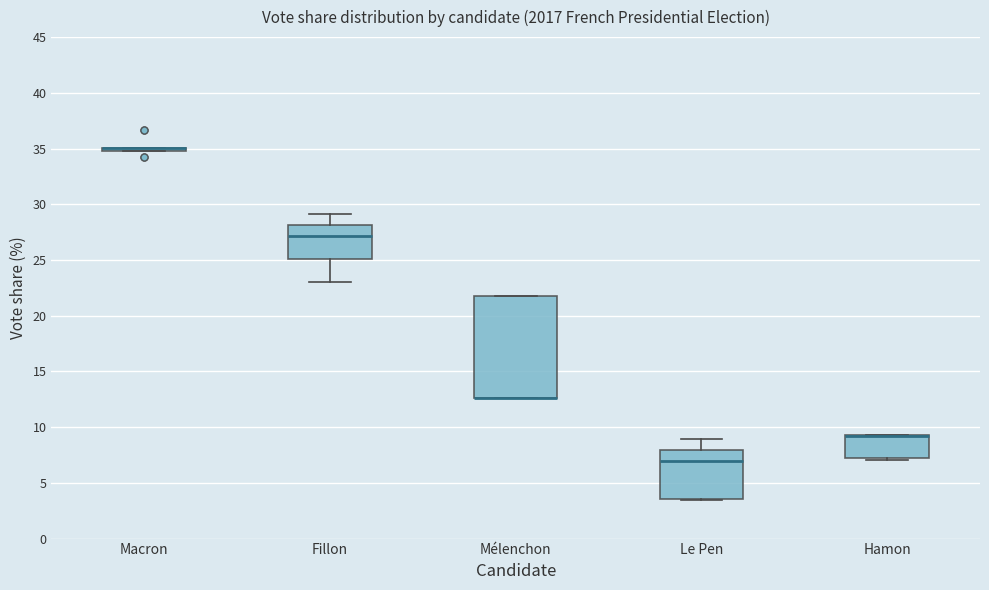

Which box is the tallest, from its lower edge to its upper edge?

Mélenchon